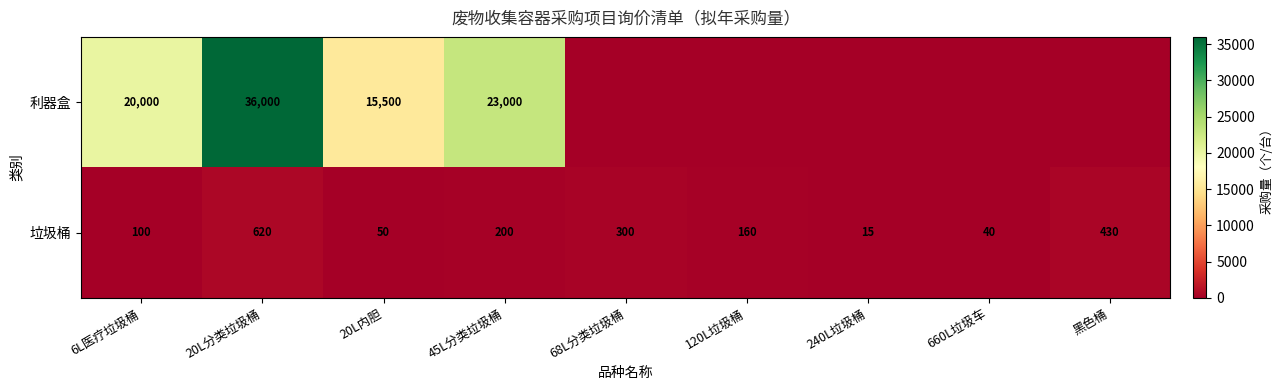

List the labels in order of 垃圾桶 value, smallest first.

240L垃圾桶, 660L垃圾车, 20L内胆, 6L医疗垃圾桶, 120L垃圾桶, 45L分类垃圾桶, 68L分类垃圾桶, 黑色桶, 20L分类垃圾桶